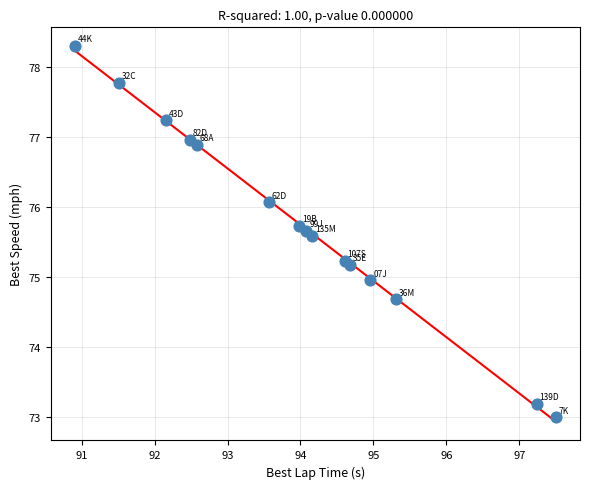

What is the range of X values (max minus min)?

6.6